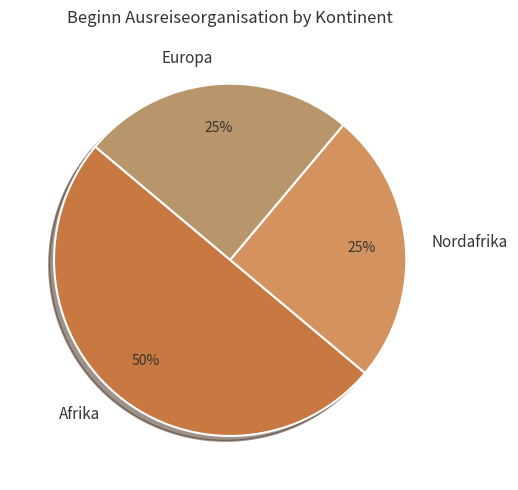

Is the sum of Afrika and Europa greater than half?

Yes